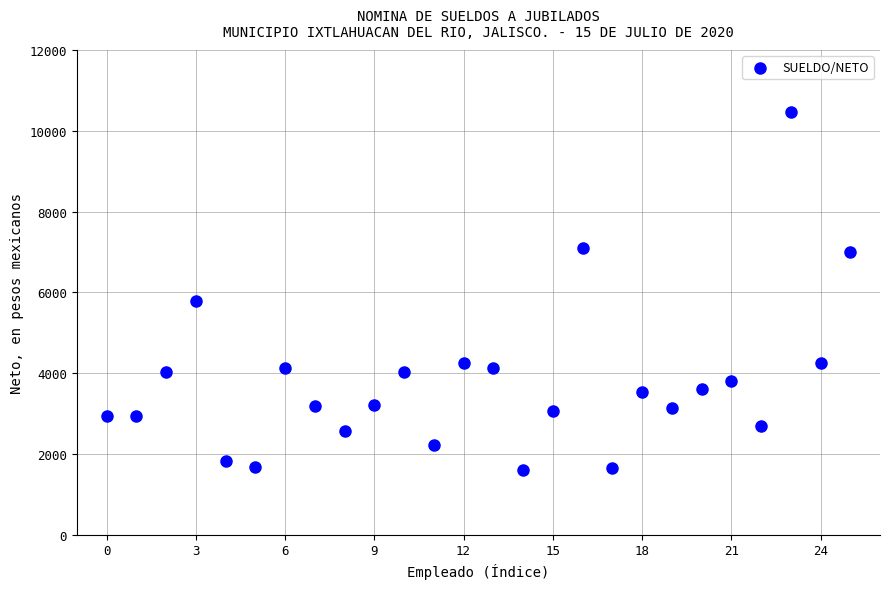

What is the range of Y values (max minus min)?

8857.5